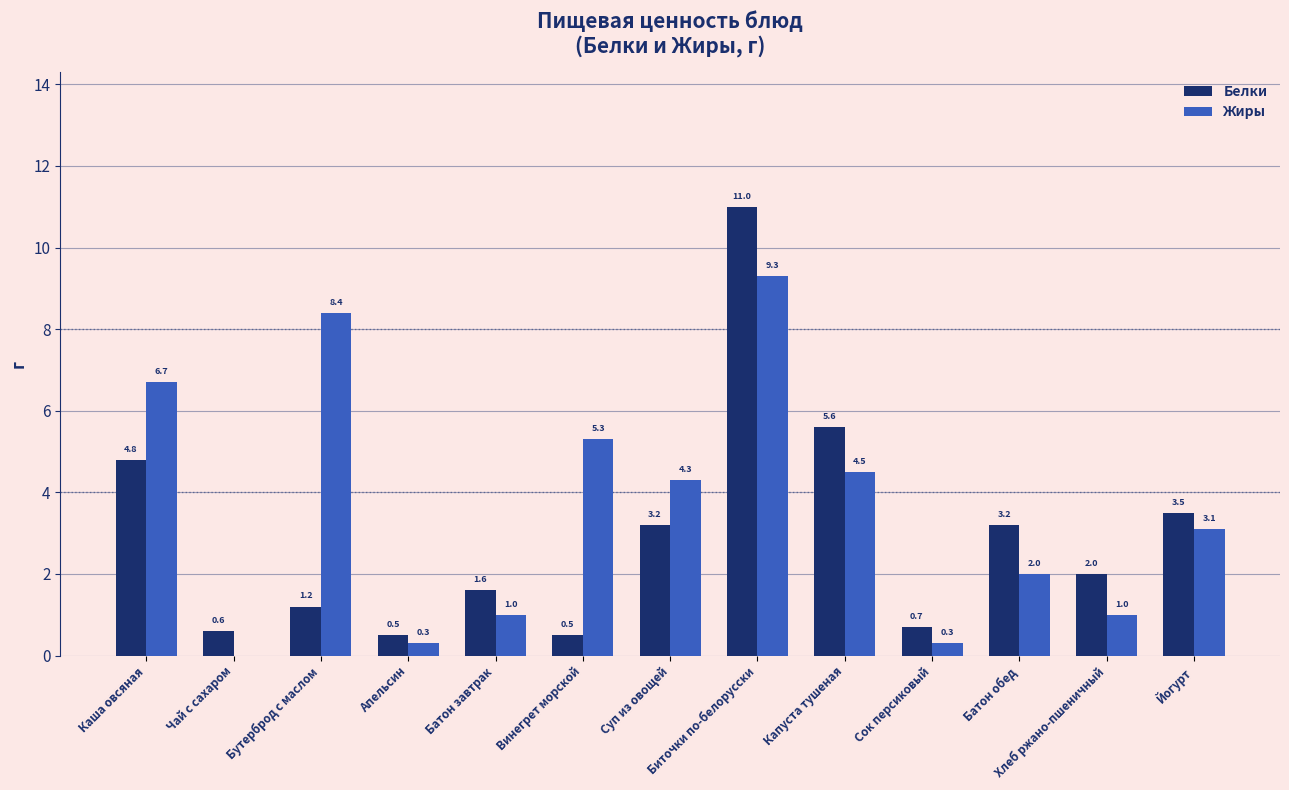

Where does the Жиры series first go above 3?

Каша овсяная